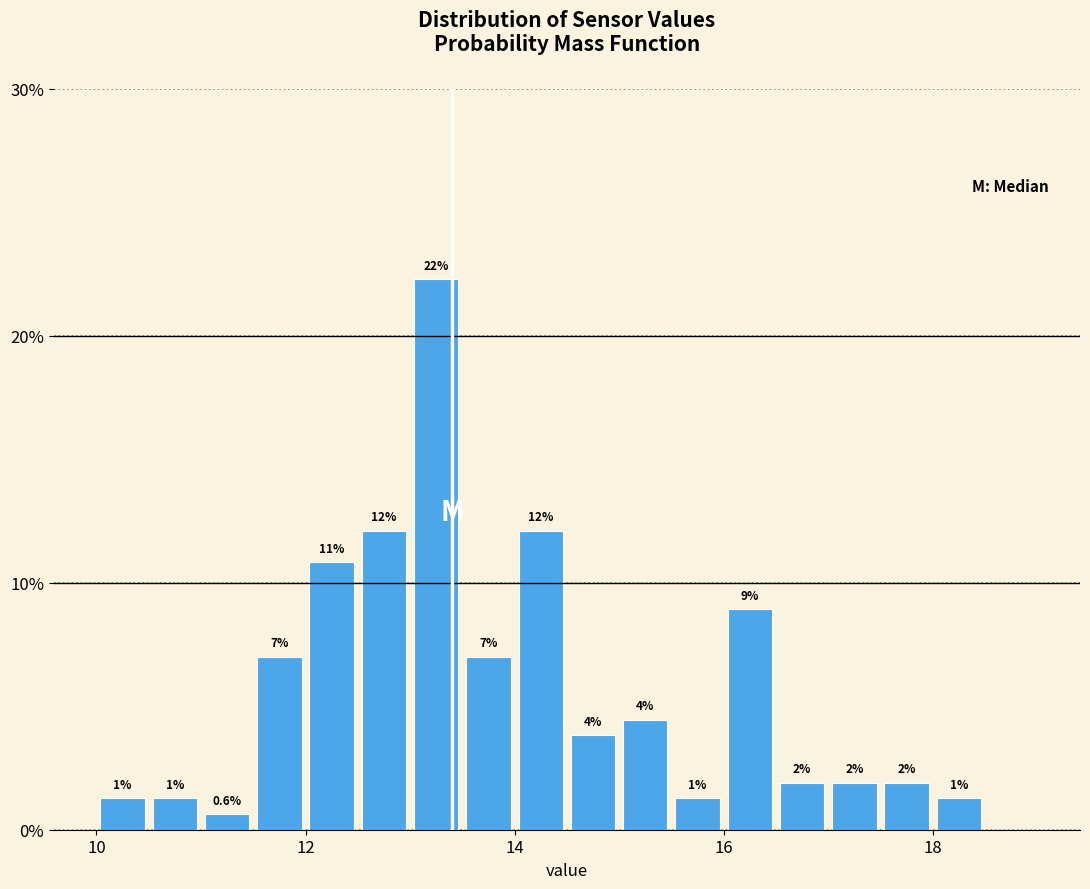

Read against the x-axis, roughly where is the centre of the tallest bar?

13.2